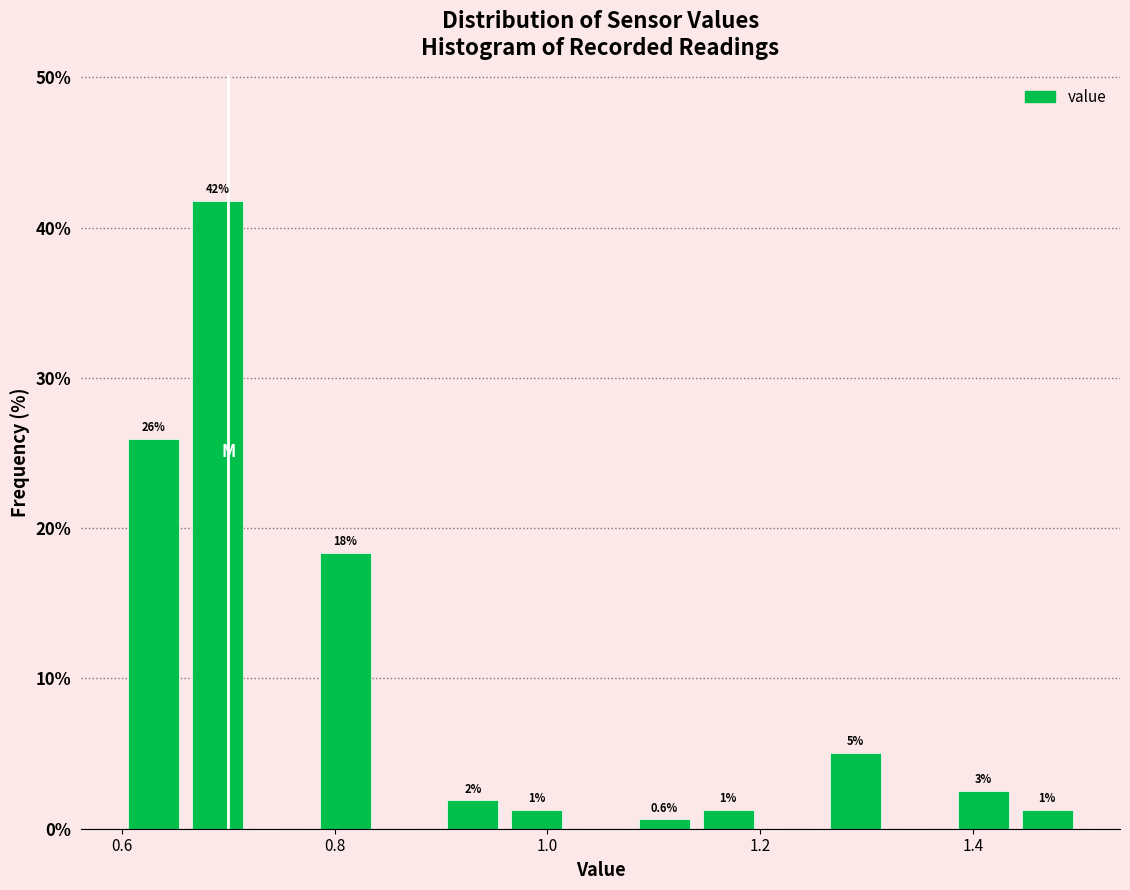

Read against the x-axis, roughly where is the centre of the tallest bar?

0.70